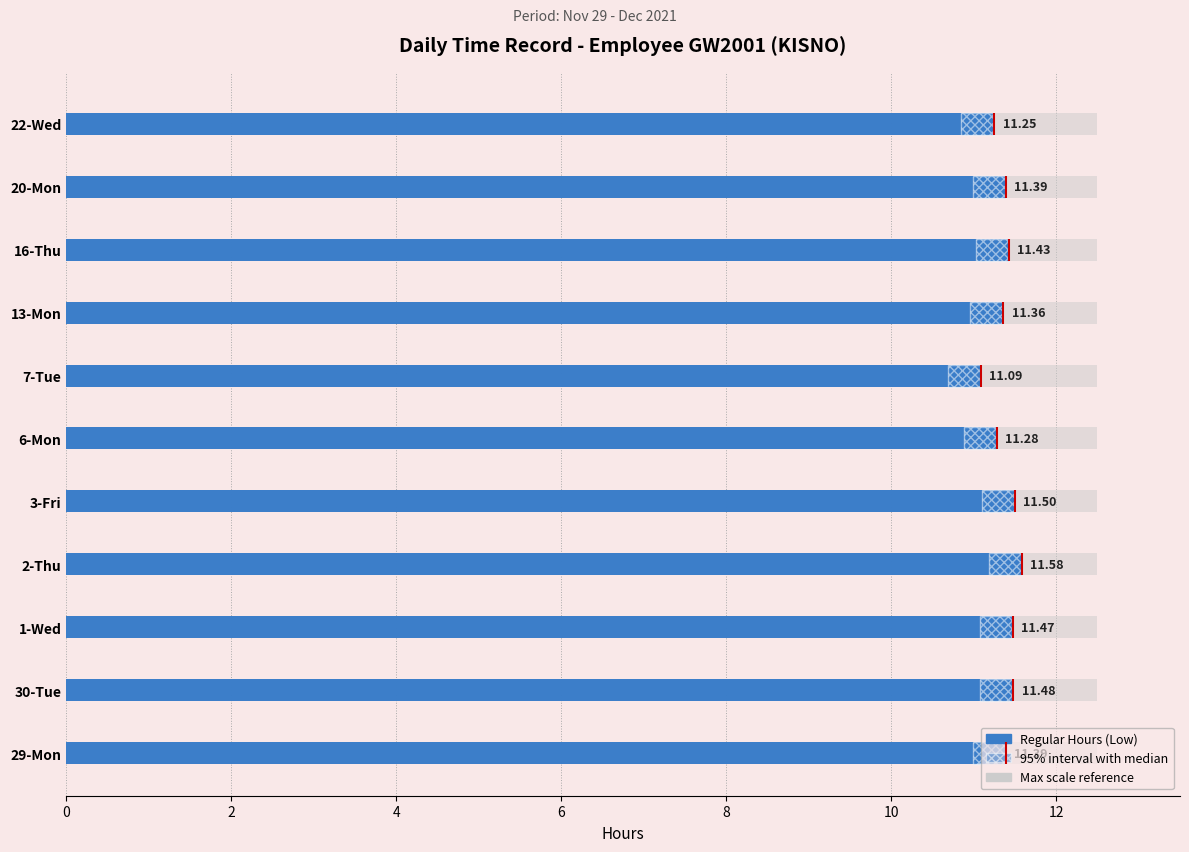

The chart shows a value of 11.4 at 20-Mon. True or false?

True